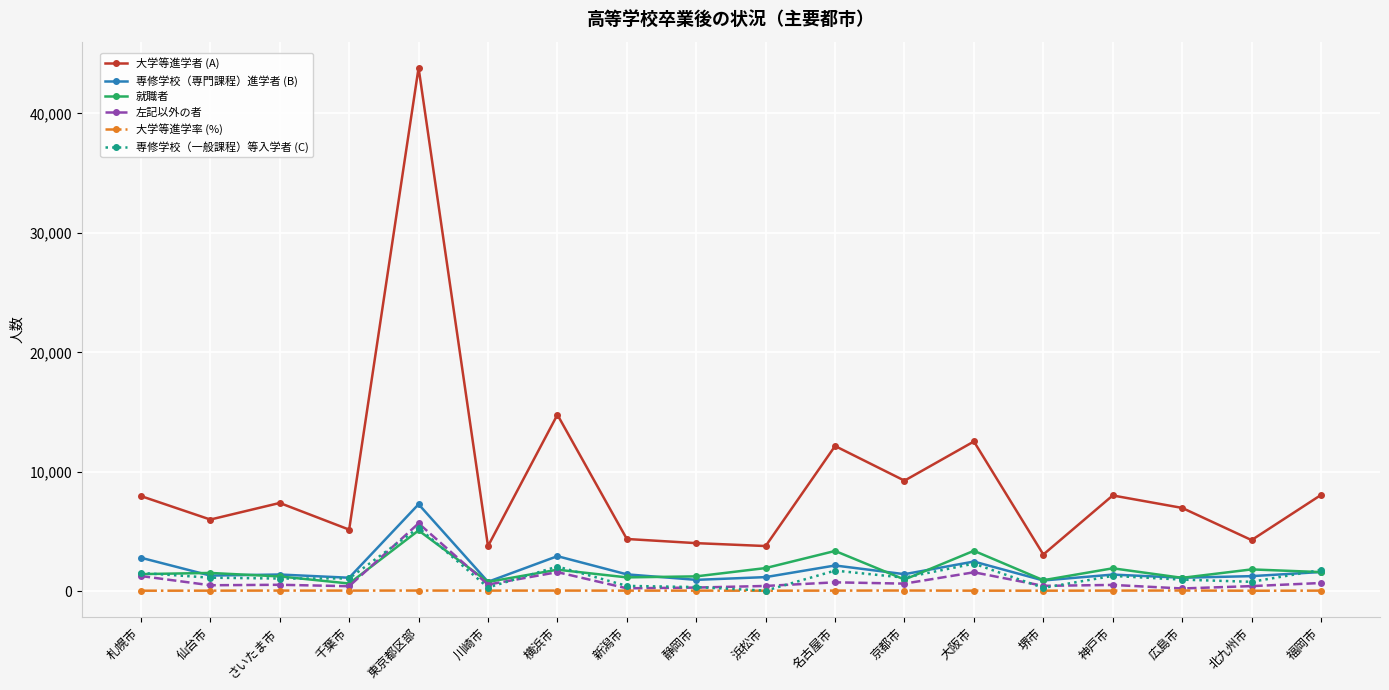

What are all the series names shown in the legend?

大学等進学者 (A), 専修学校（専門課程）進学者 (B), 就職者, 左記以外の者, 大学等進学率 (%), 専修学校（一般課程）等入学者 (C)